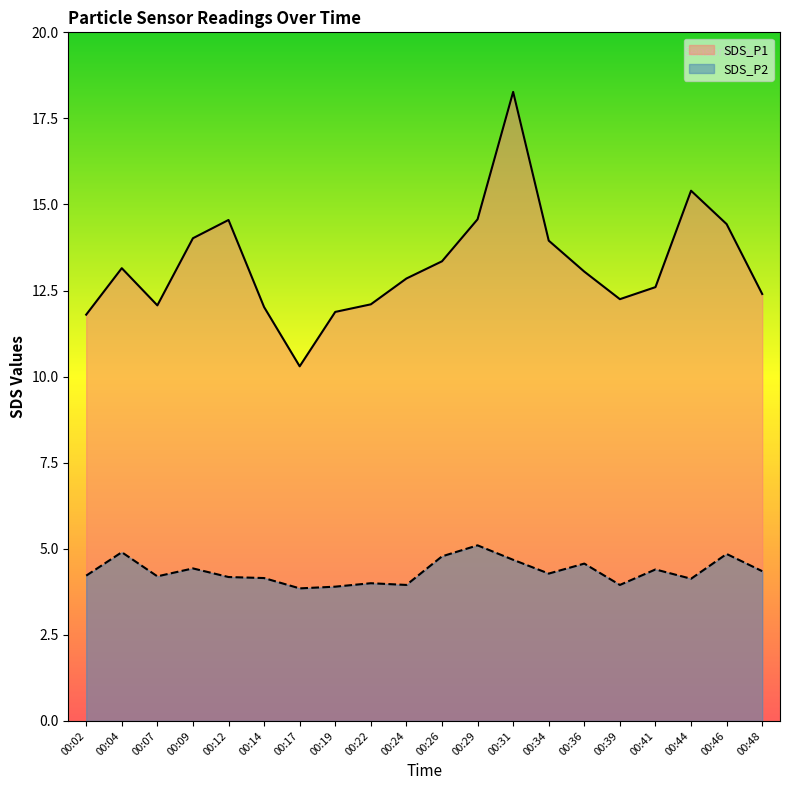

Is it true that SDS_P2 equals 4.0 at 00:24?

True